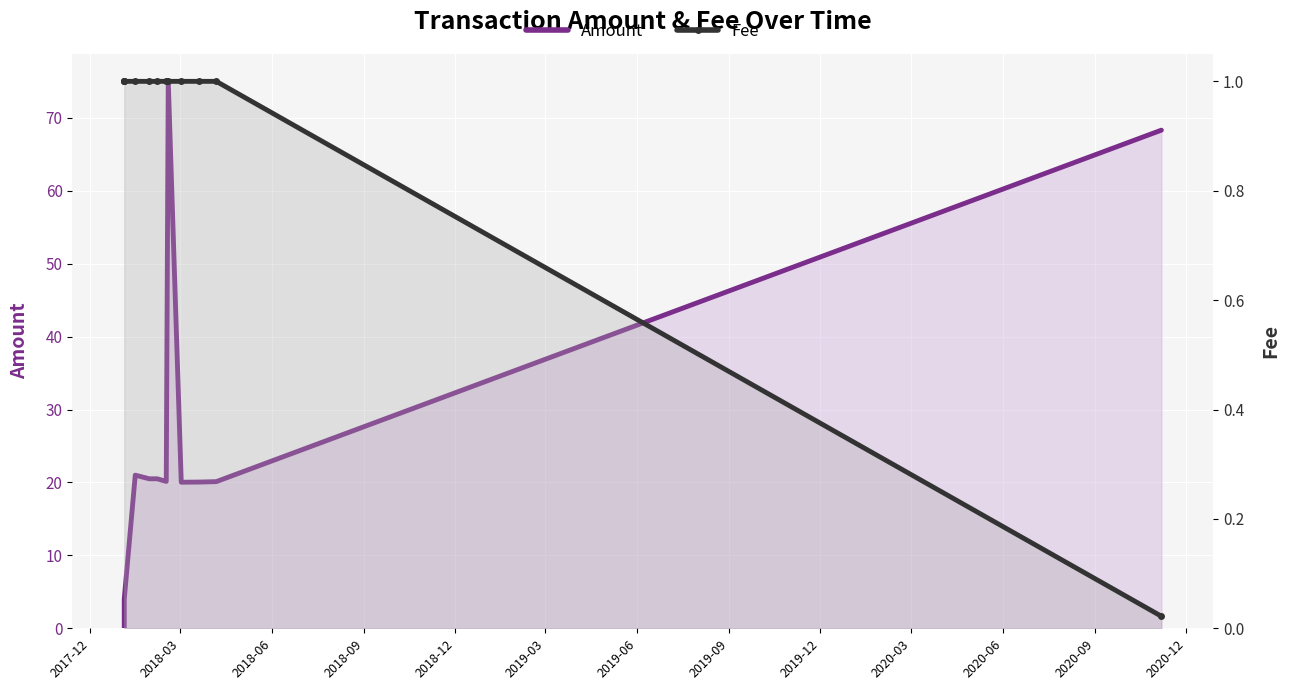

Which series ends up on top after the final intersection of Amount and Fee?

Amount